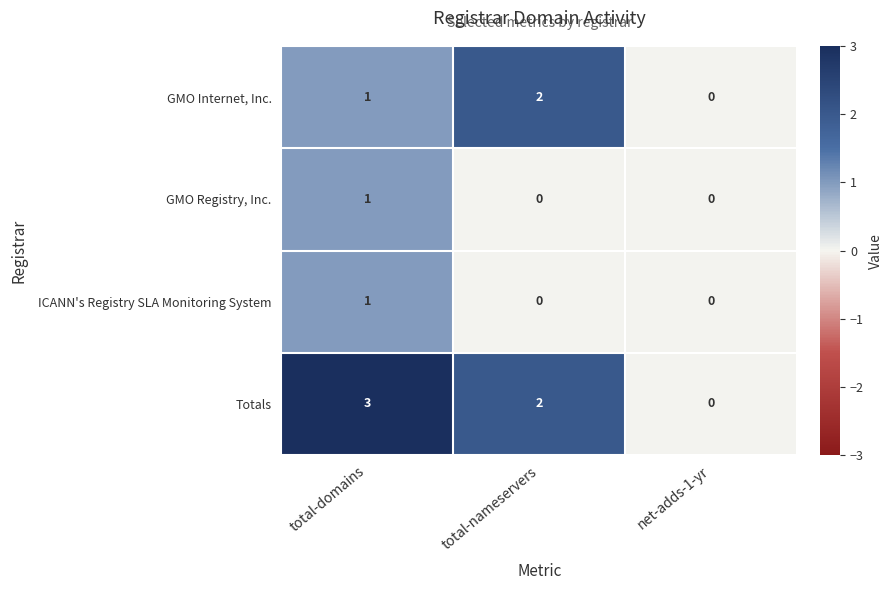

At which category is the sum across all series the highest?

total-domains